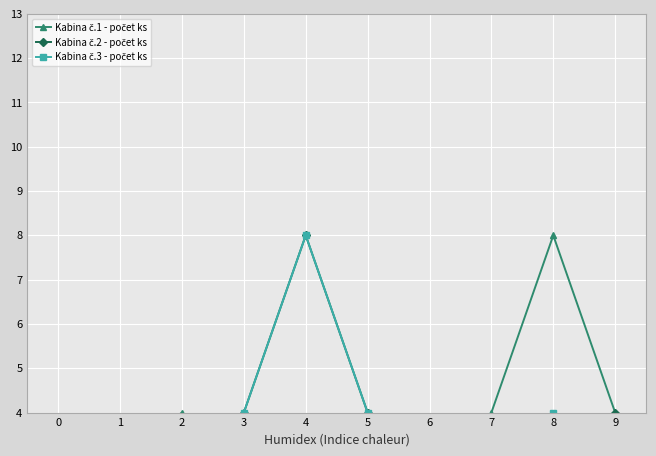

At which label does Kabina č.2 - počet ks first exceed 2?

3